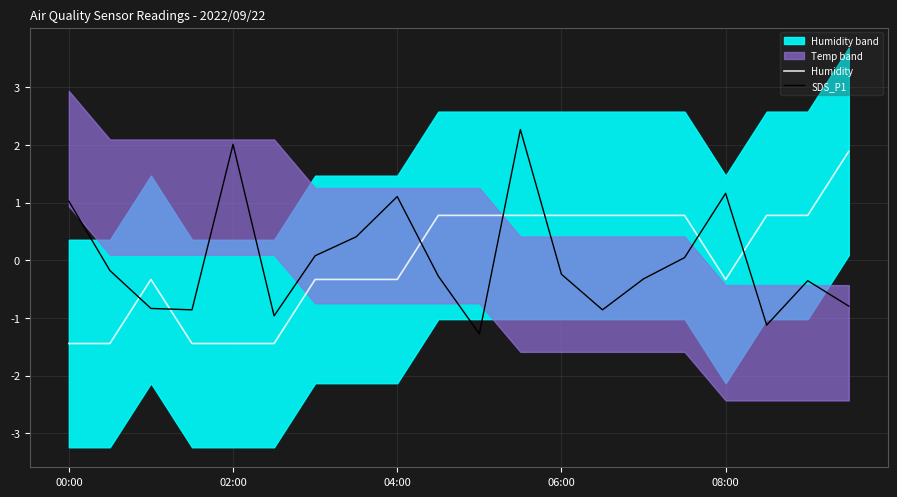

True or false: SDS_P1 and Humidity intersect in this chart.

True